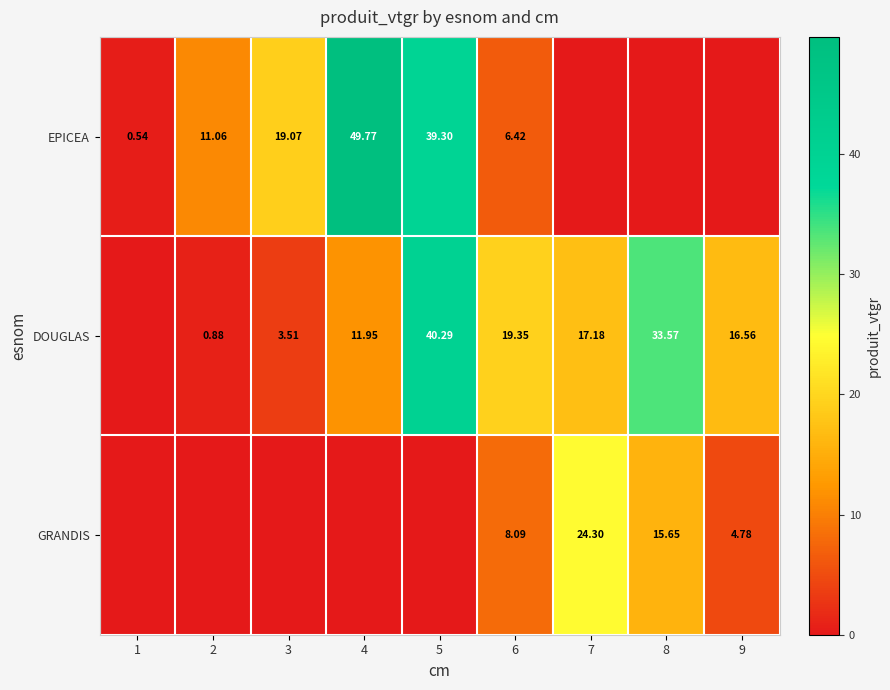

At 6, list the series in order from smallest to largest.

EPICEA, GRANDIS, DOUGLAS